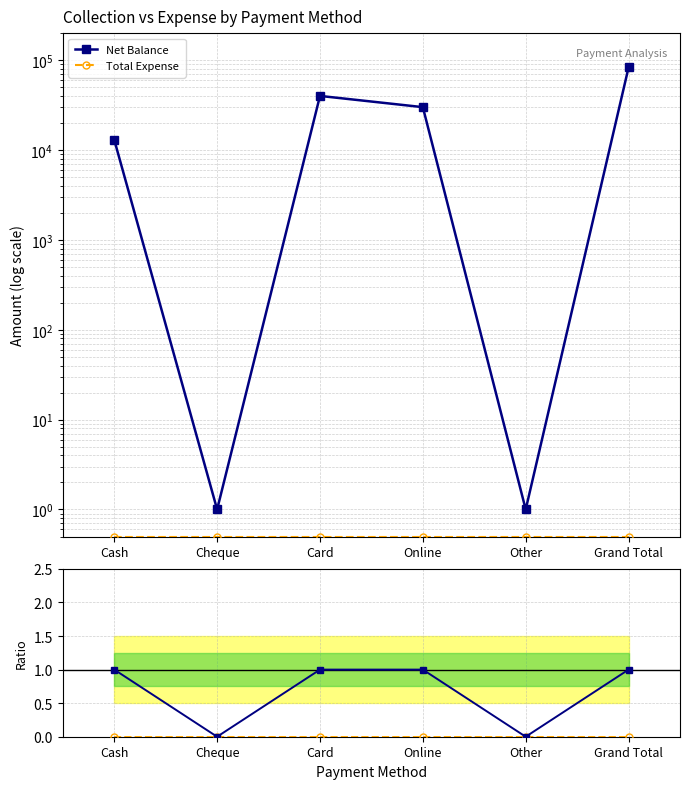

Is the value of Total Expense at Card greater than the value of Net Balance at Card?

No